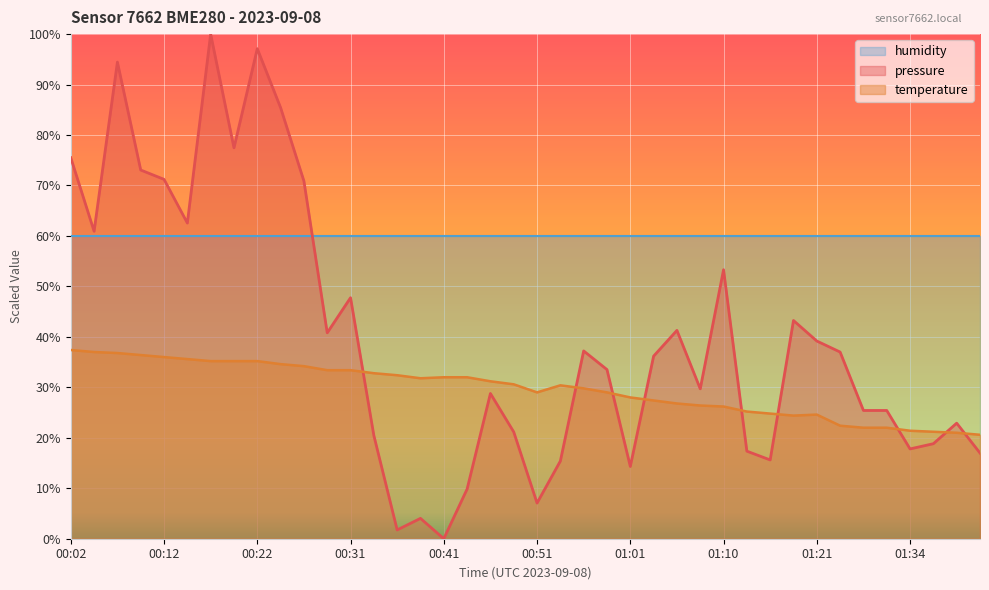

What is the label of the 4th point from the left?

00:09